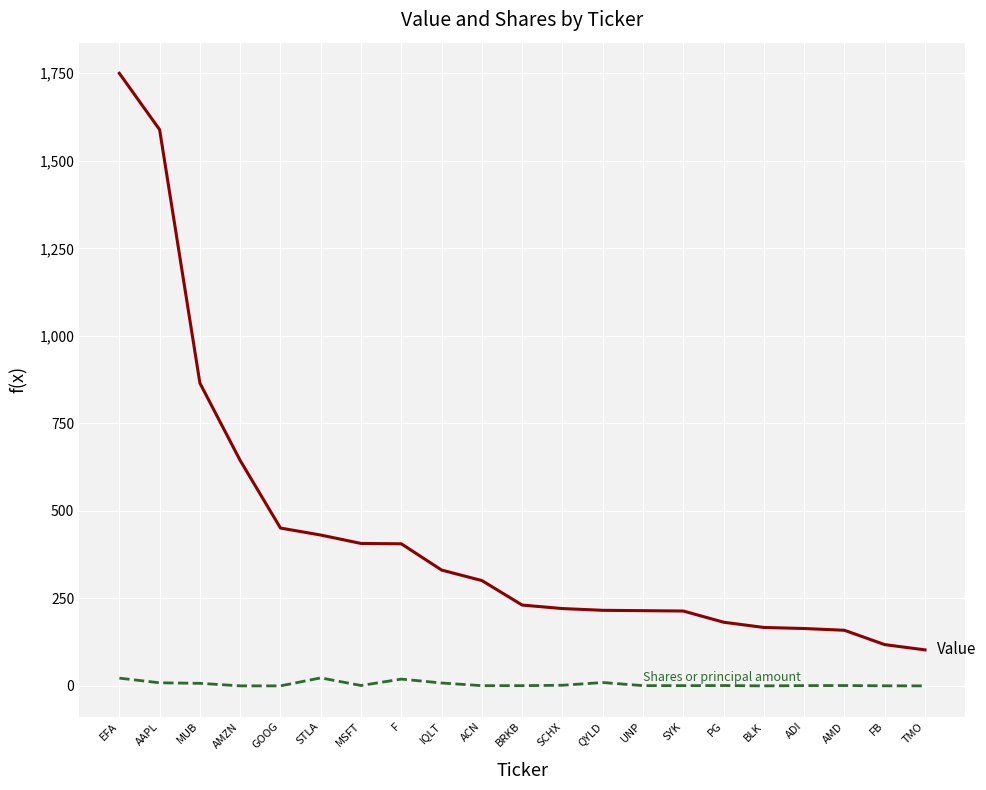

Which category has the highest value across all series?

EFA